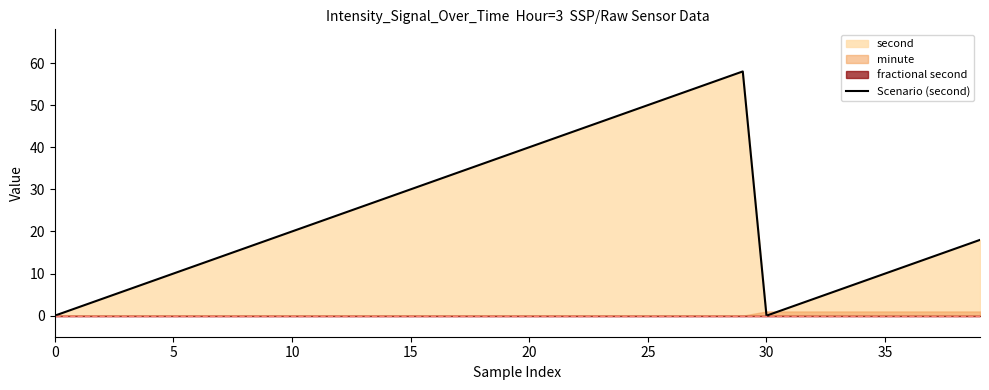

How many lines are shown in the chart?

1